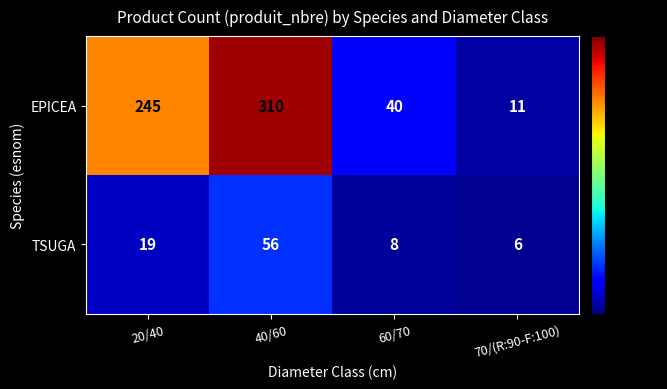

How many data points does each series have?

4